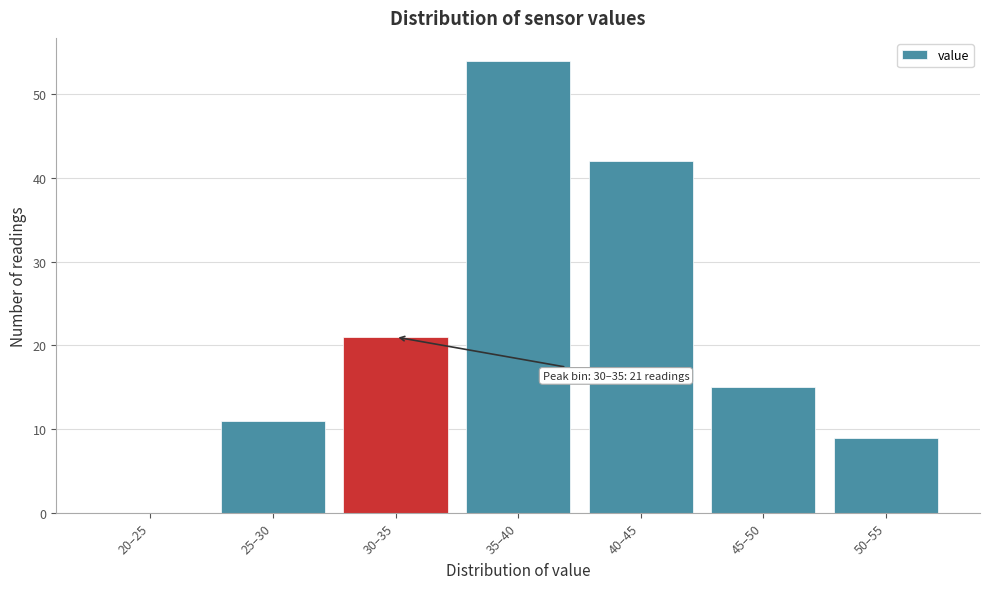

Reading right to left, extract all data points from this chart.

50–55=9	45–50=15	40–45=42	35–40=54	30–35=21	25–30=11	20–25=0